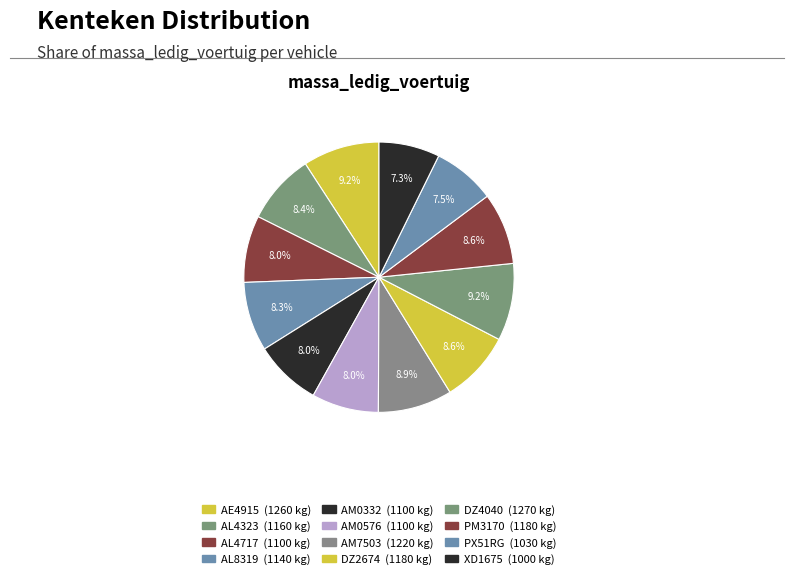

Count the number of slices in the pie.

12